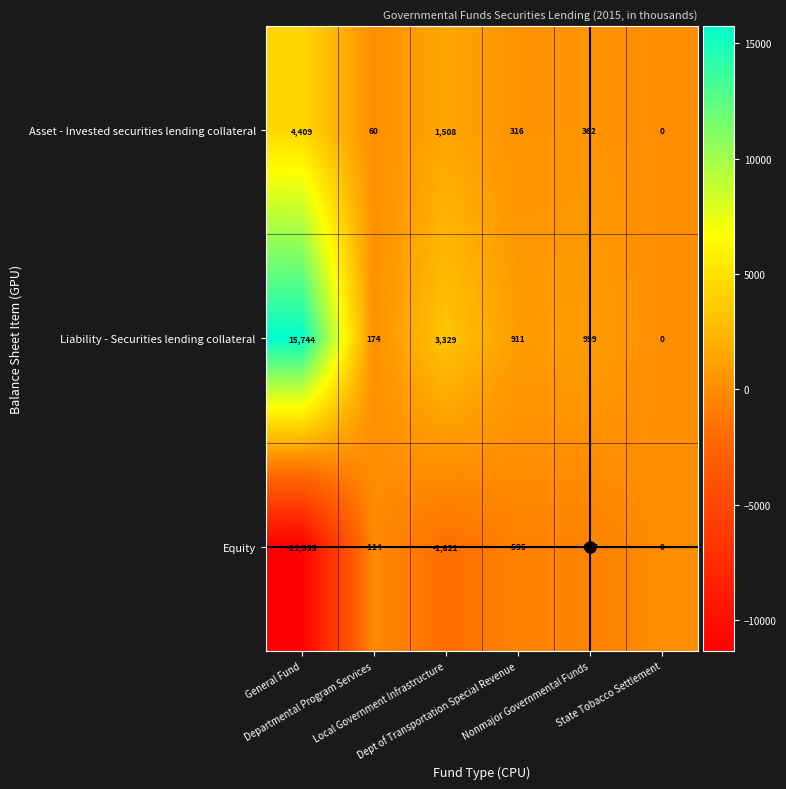

How many values in Asset - Invested securities lending collateral are above zero?

5